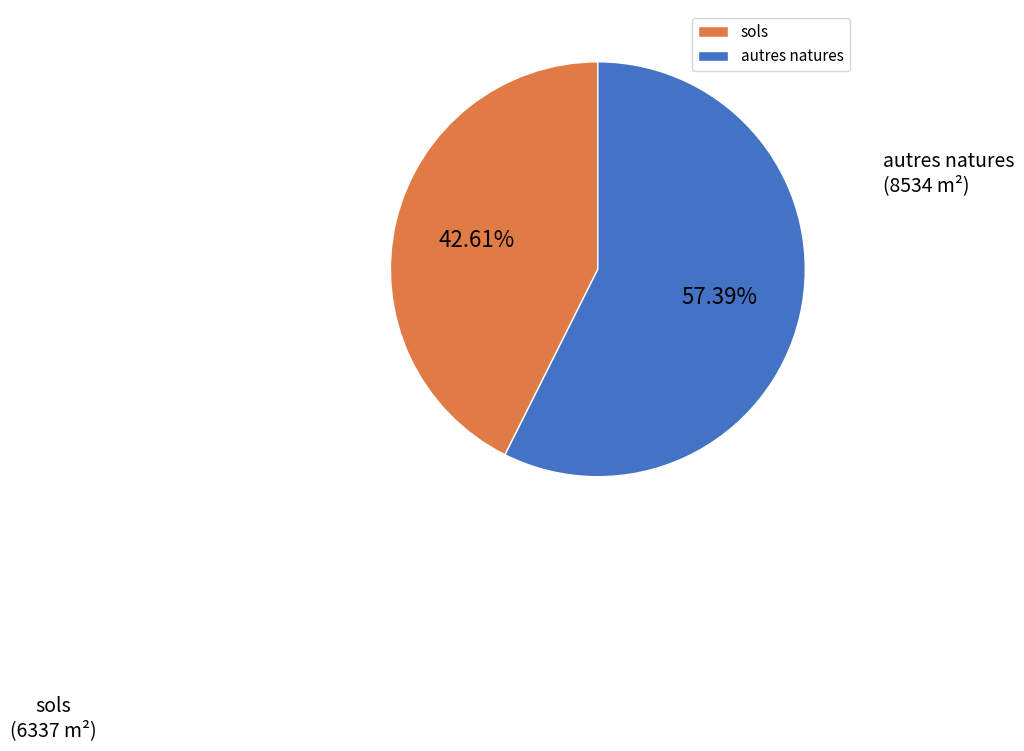

Which slice is the smallest?

sols